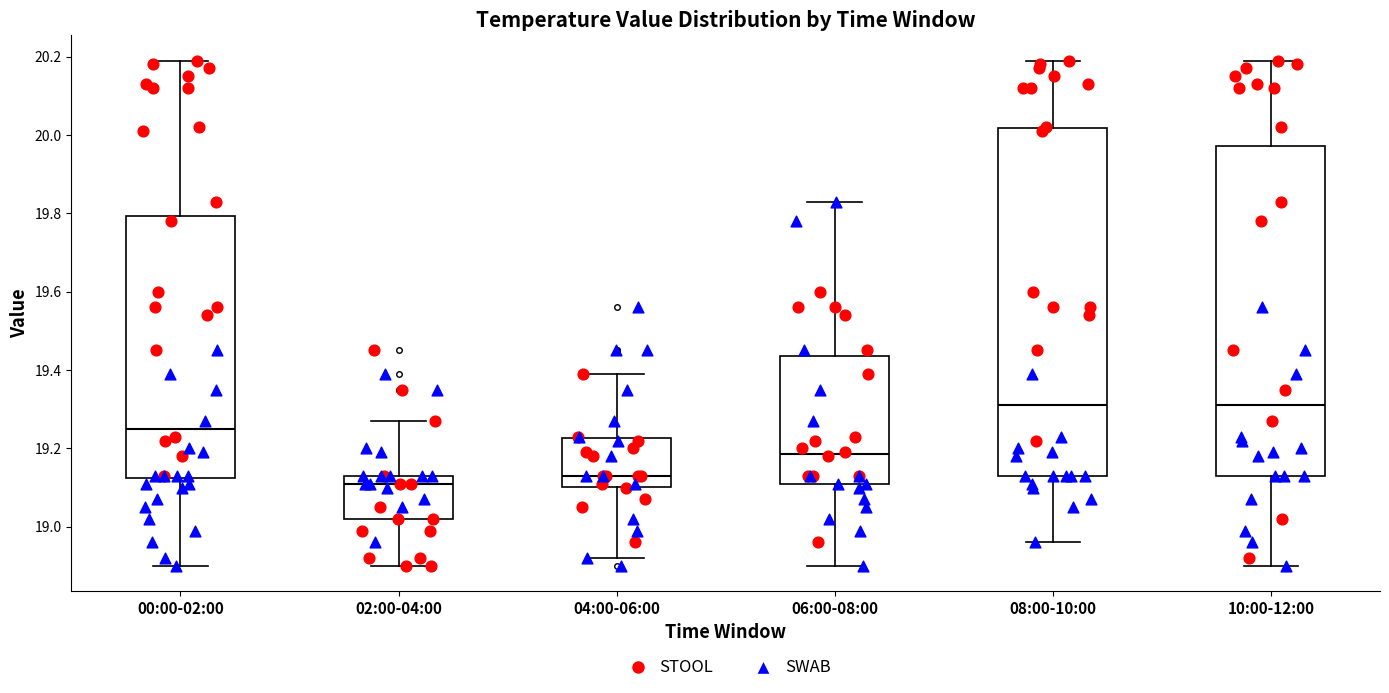

Which box is the tallest, from its lower edge to its upper edge?

08:00-10:00